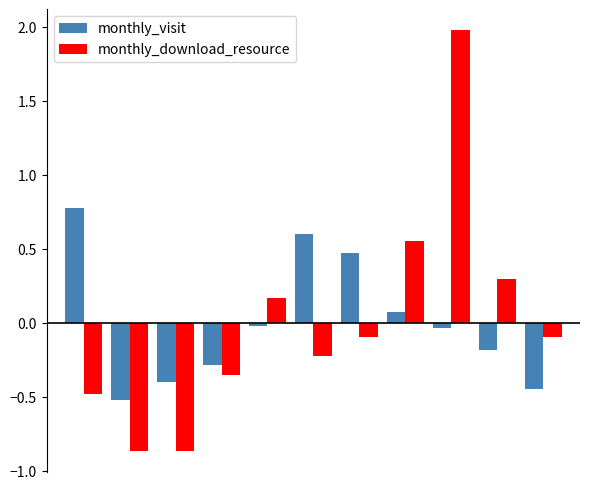

What is the value of the monthly_download_resource bar at the 3rd from the left?

-0.9